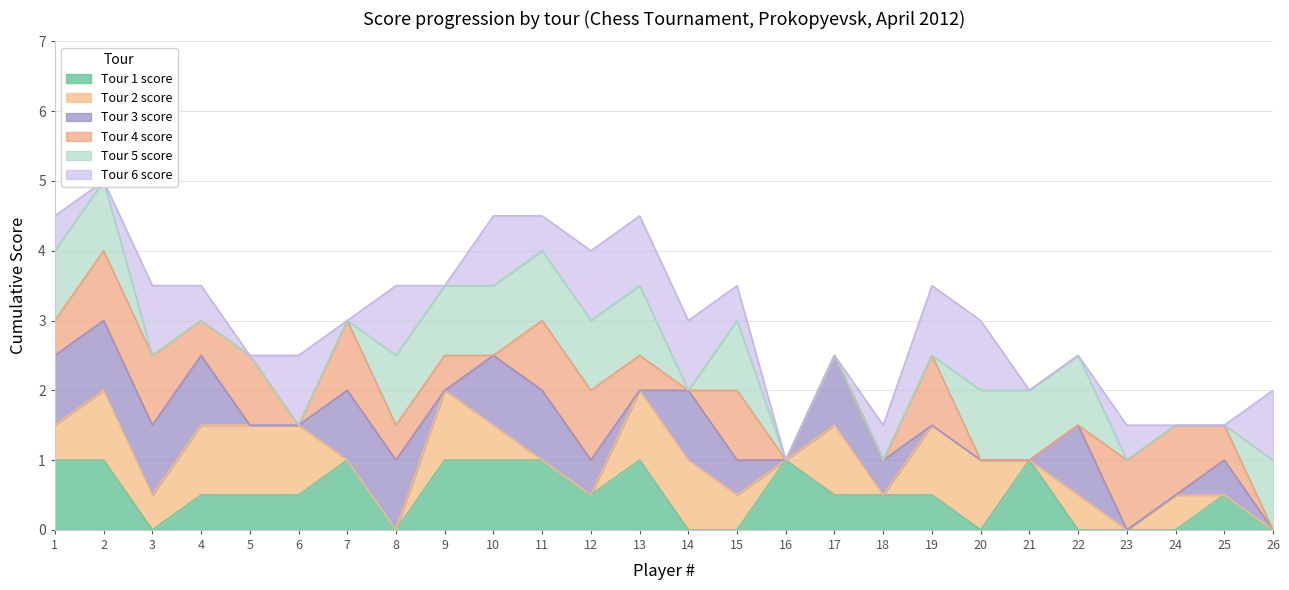

What is the value of the Tour 4 score point at the 10th from the left?

2.5